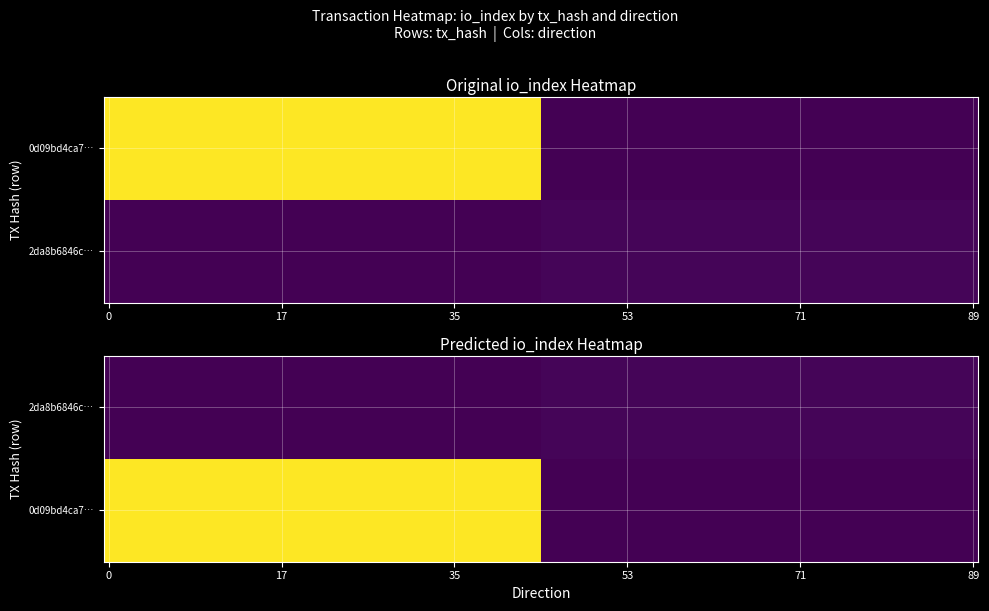

What is the maximum value for 2da8b6846c84faa0b9f9184a7521ad0c842e7ca?

1